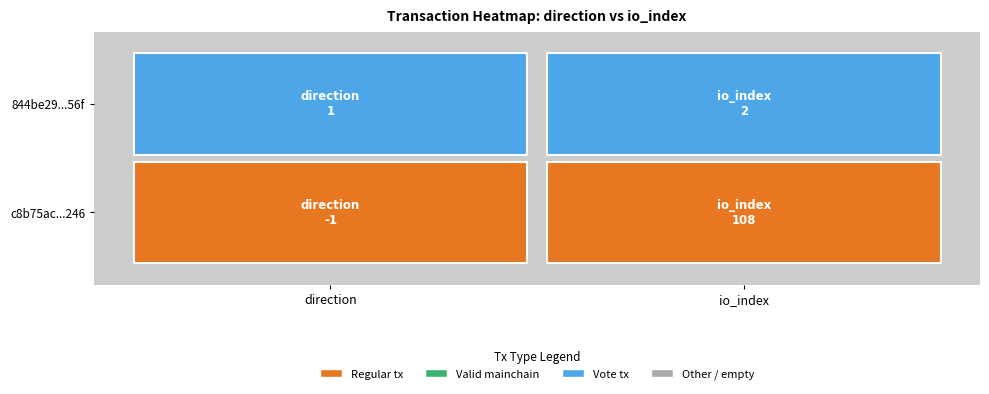

Read the 844be292f4b7b2b6dffd536e7181a574a44256f value at io_index.

2